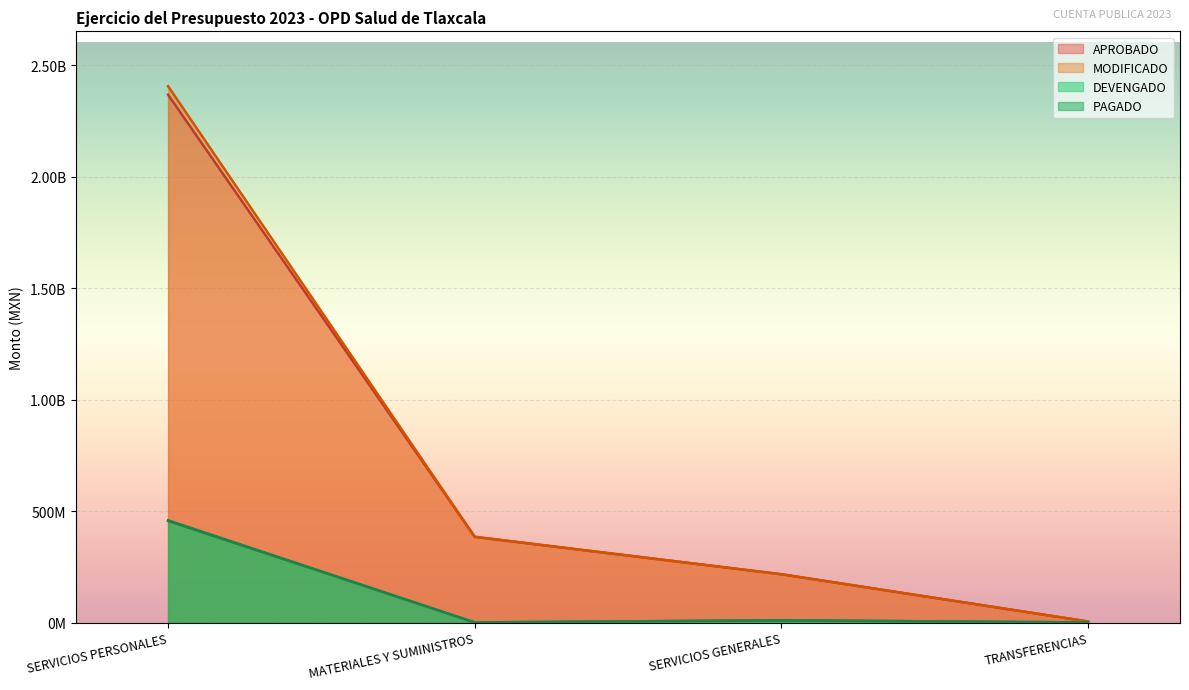

Reading left to right, extract all data points from this chart.

APROBADO: SERVICIOS PERSONALES=2368928288	MATERIALES Y SUMINISTROS=384961903	SERVICIOS GENERALES=217442483	TRANSFERENCIAS=5400000
MODIFICADO: SERVICIOS PERSONALES=2406947676	MATERIALES Y SUMINISTROS=385604481	SERVICIOS GENERALES=217375012	TRANSFERENCIAS=5516560
DEVENGADO: SERVICIOS PERSONALES=459412889	MATERIALES Y SUMINISTROS=1199215	SERVICIOS GENERALES=10828622	TRANSFERENCIAS=1243599
PAGADO: SERVICIOS PERSONALES=456602555	MATERIALES Y SUMINISTROS=1199215	SERVICIOS GENERALES=10827926	TRANSFERENCIAS=1228070